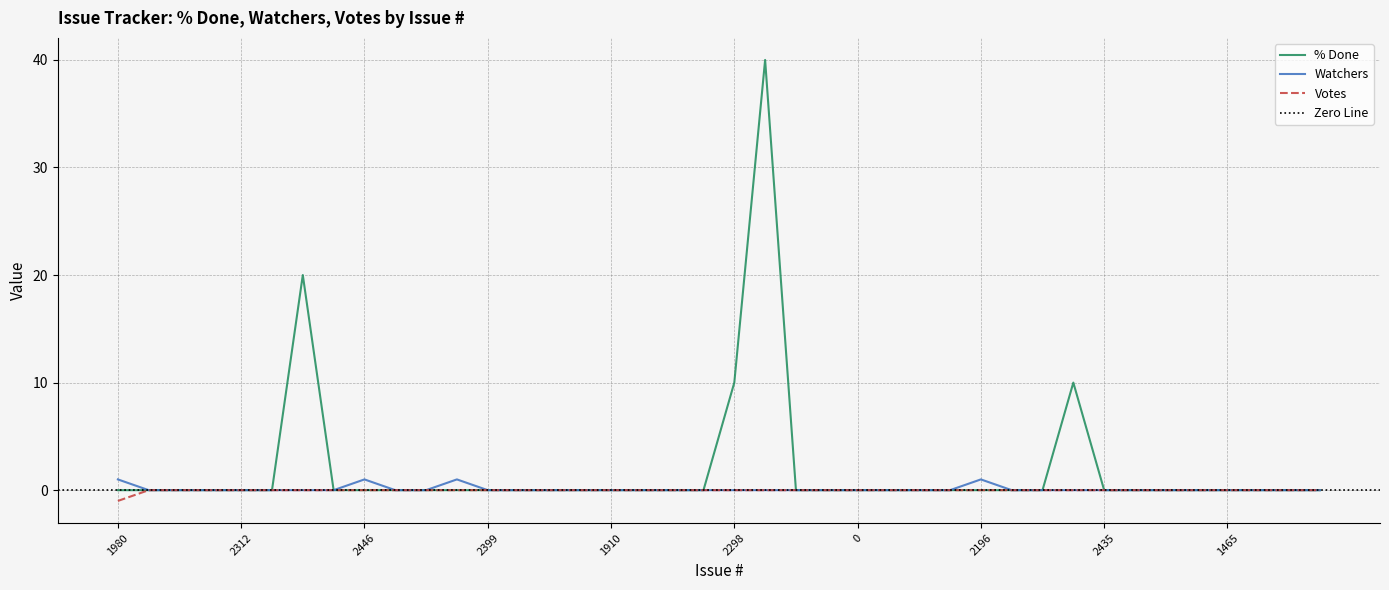

The Watchers series shows 0 at 2250. True or false?

True